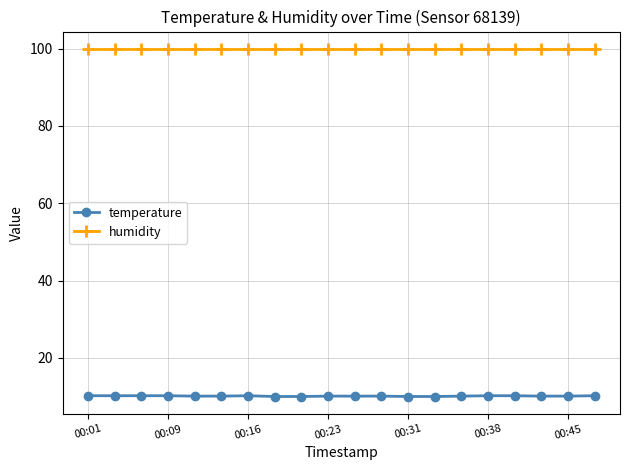

What is the average value of the temperature series?

10.1